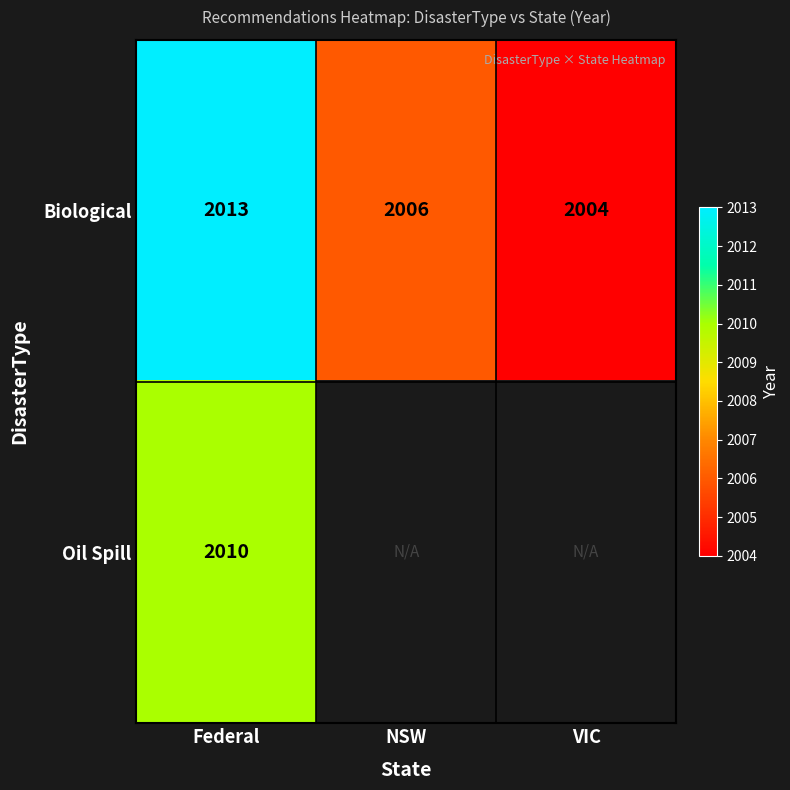

Is the value of Oil Spill at Federal greater than the value of Biological at NSW?

Yes